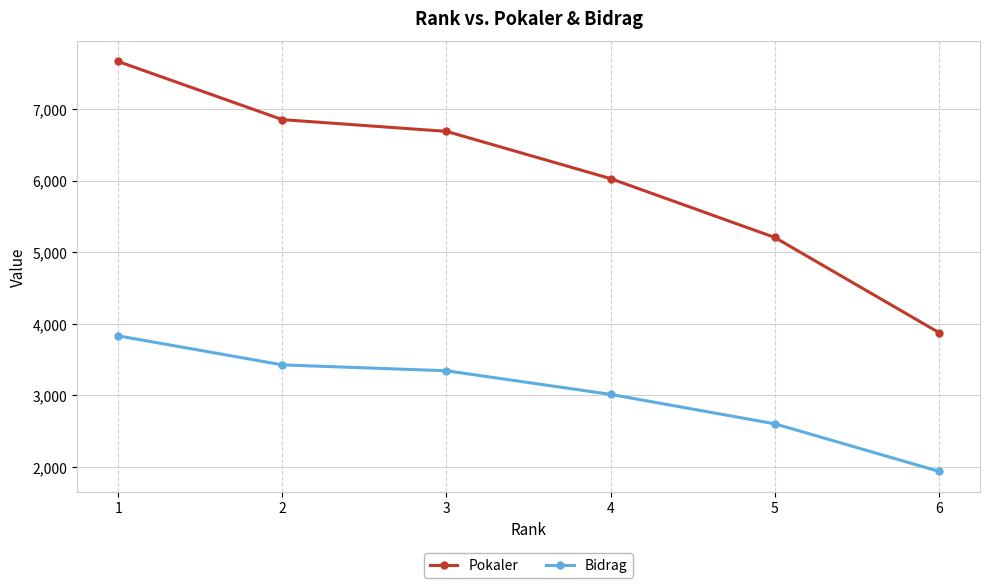

Which series changed the most between 3 and 4?

Pokaler